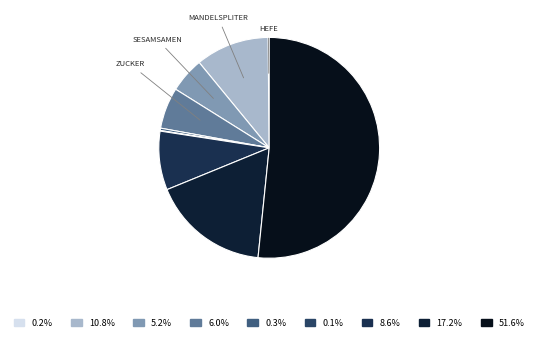

To the nearest percent, what is the average slice percentage?

11%